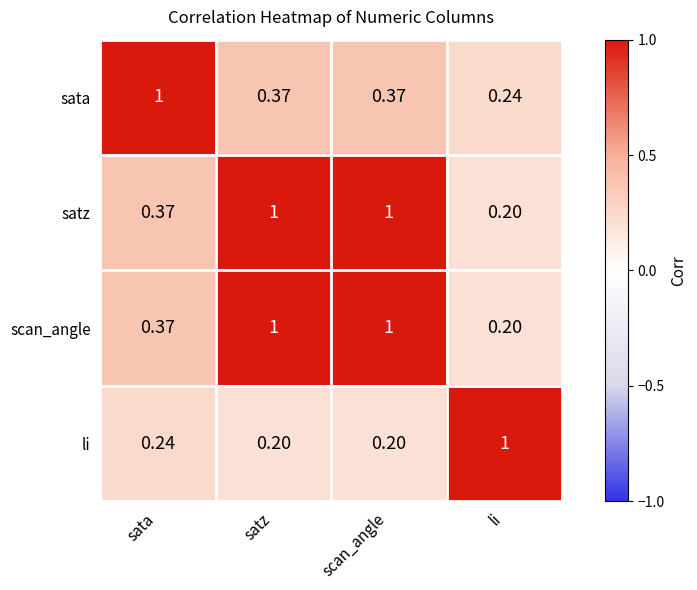

What is the difference between the highest and lowest values at sata?

0.8